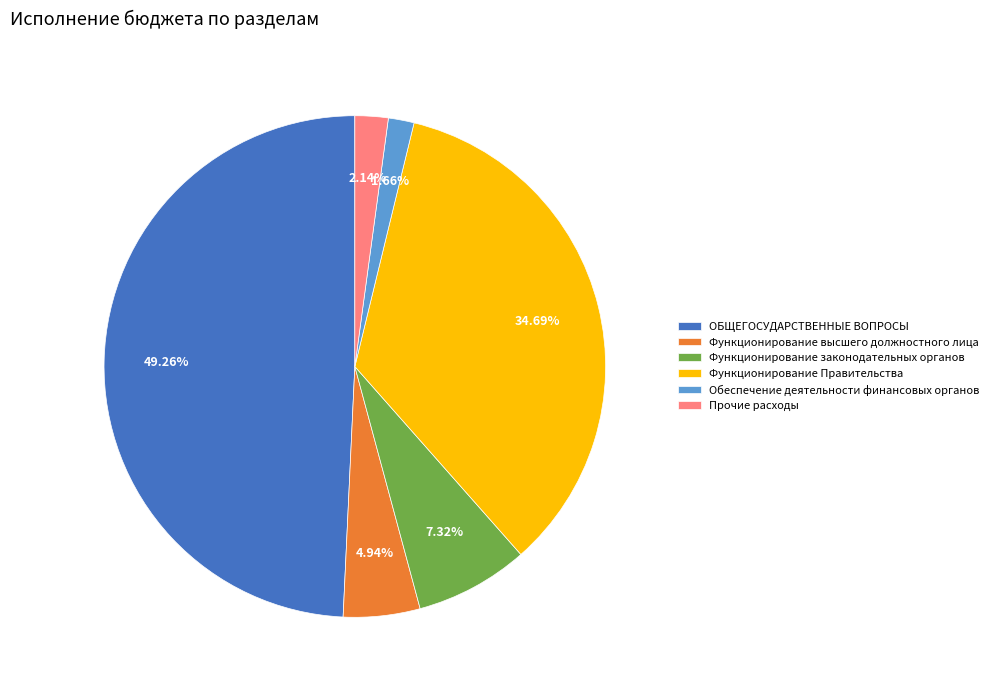

Do Функционирование законодательных органов and Функционирование высшего должностного лица together represent more than half of the pie?

No